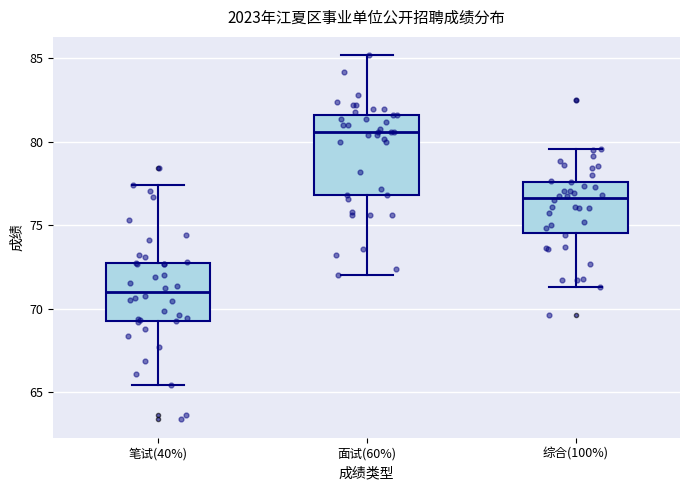

Where does the upper whisker of the box for 面试(60%) end on the y-axis? The values are not printed on the chart, so give them approximately, as read against the axis.

85.0